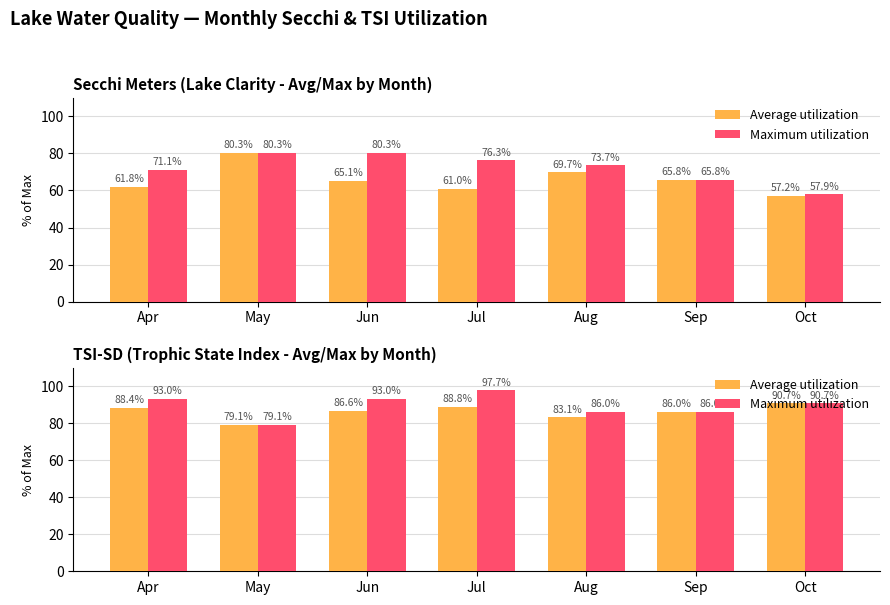

Which category has the lowest value in the Average utilization series?

May